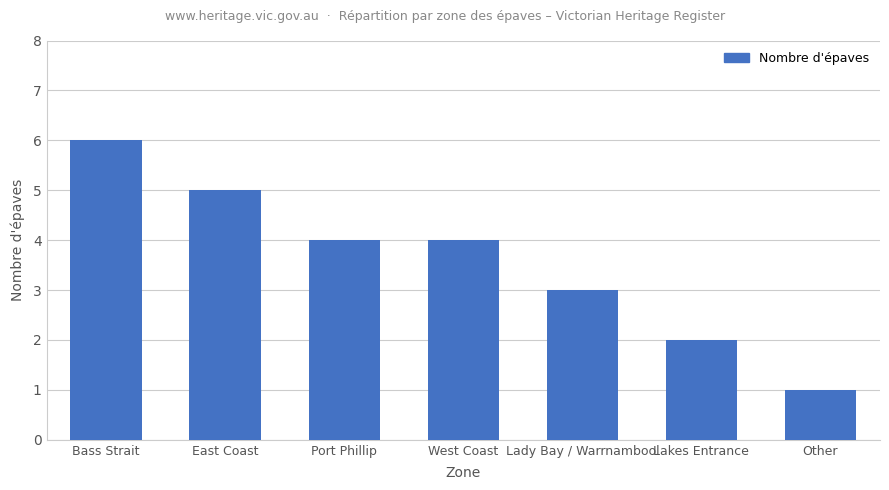

What is the label of the 5th bar from the left?

Lady Bay / Warrnambool